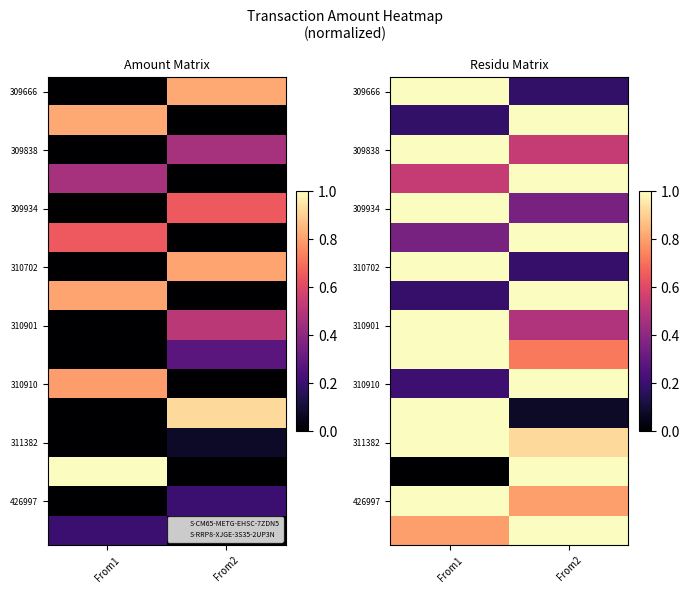

Which series has the largest total across all categories?

311382